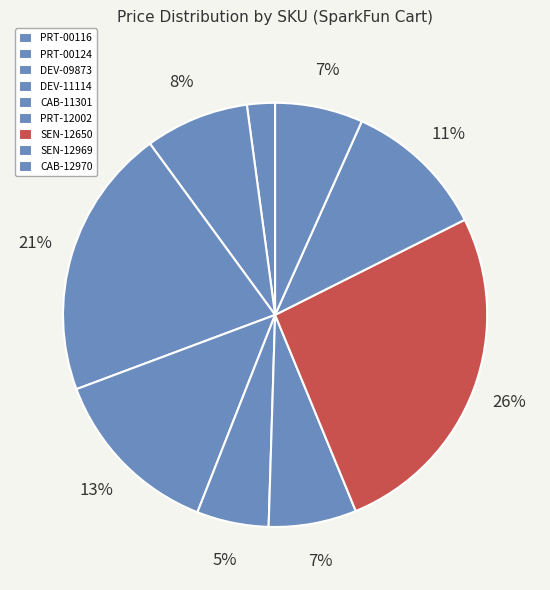

How many segments does this pie chart have?

9